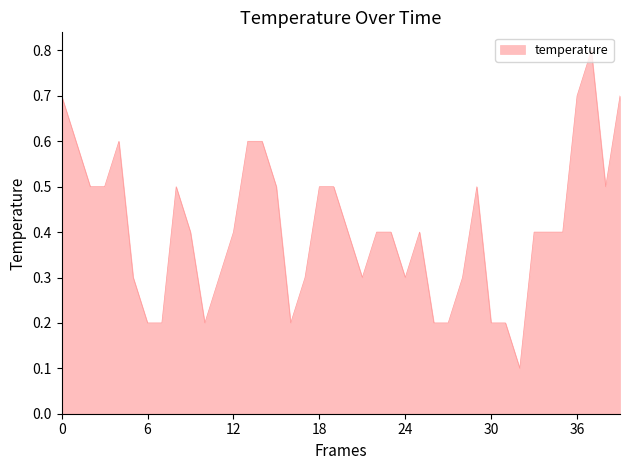

What is the greatest value displayed?

0.8